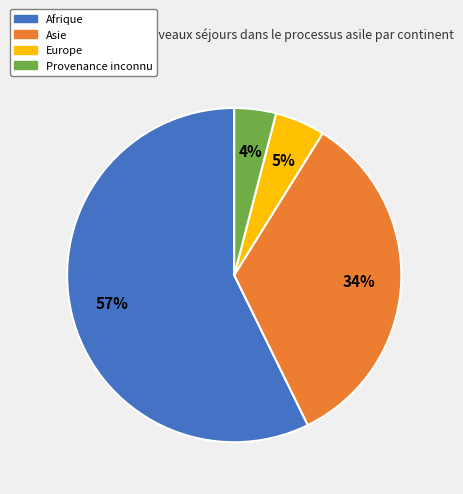

What is the smallest slice in the pie chart?

Provenance inconnu